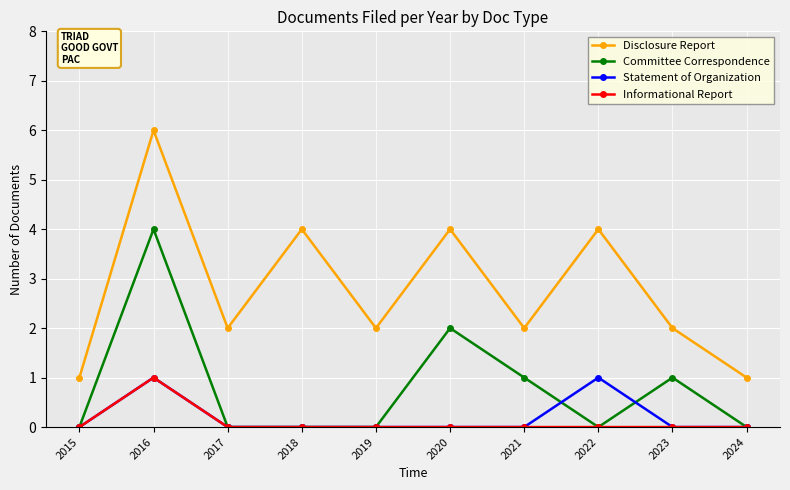

Which series has the largest total across all categories?

Disclosure Report